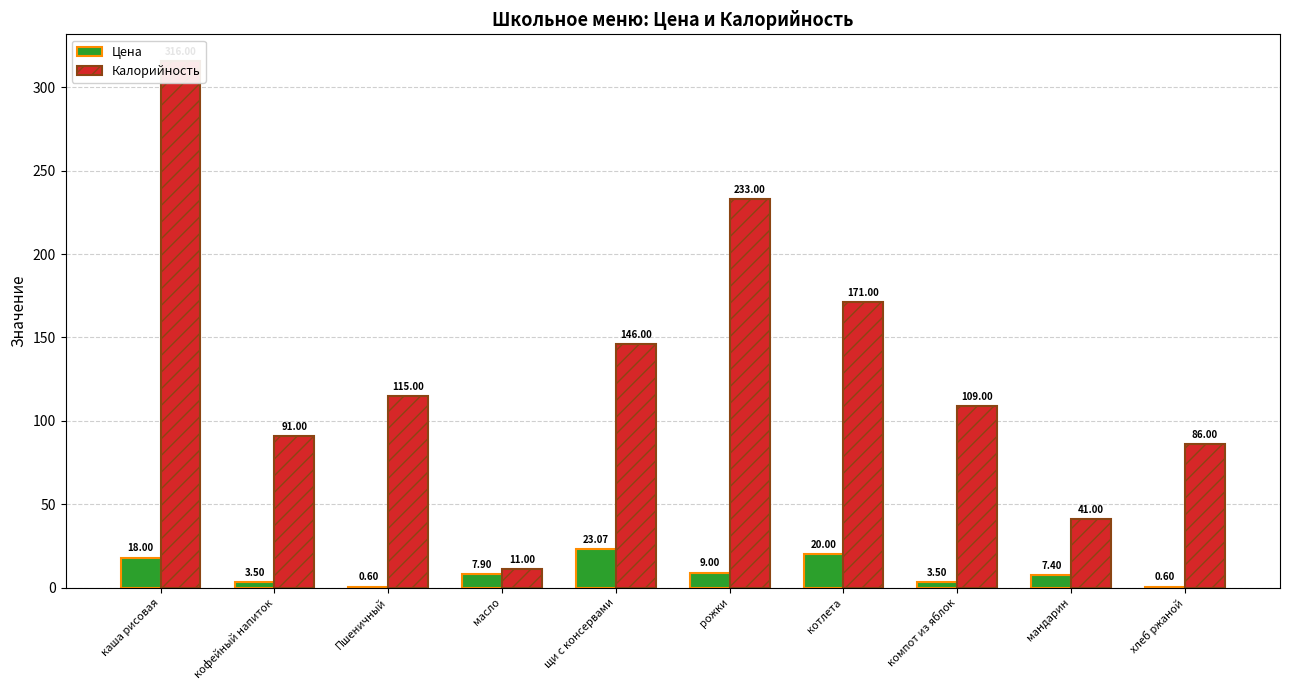

Where does the Цена series first go above 7?

каша рисовая